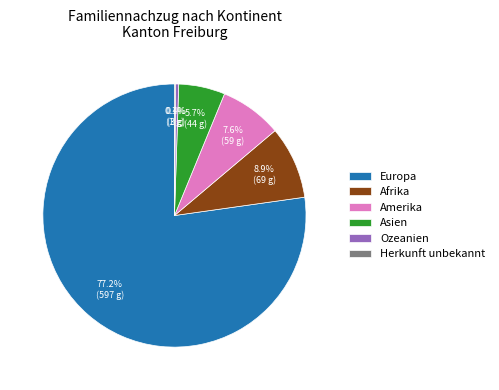

What is the largest slice in the pie chart?

Europa